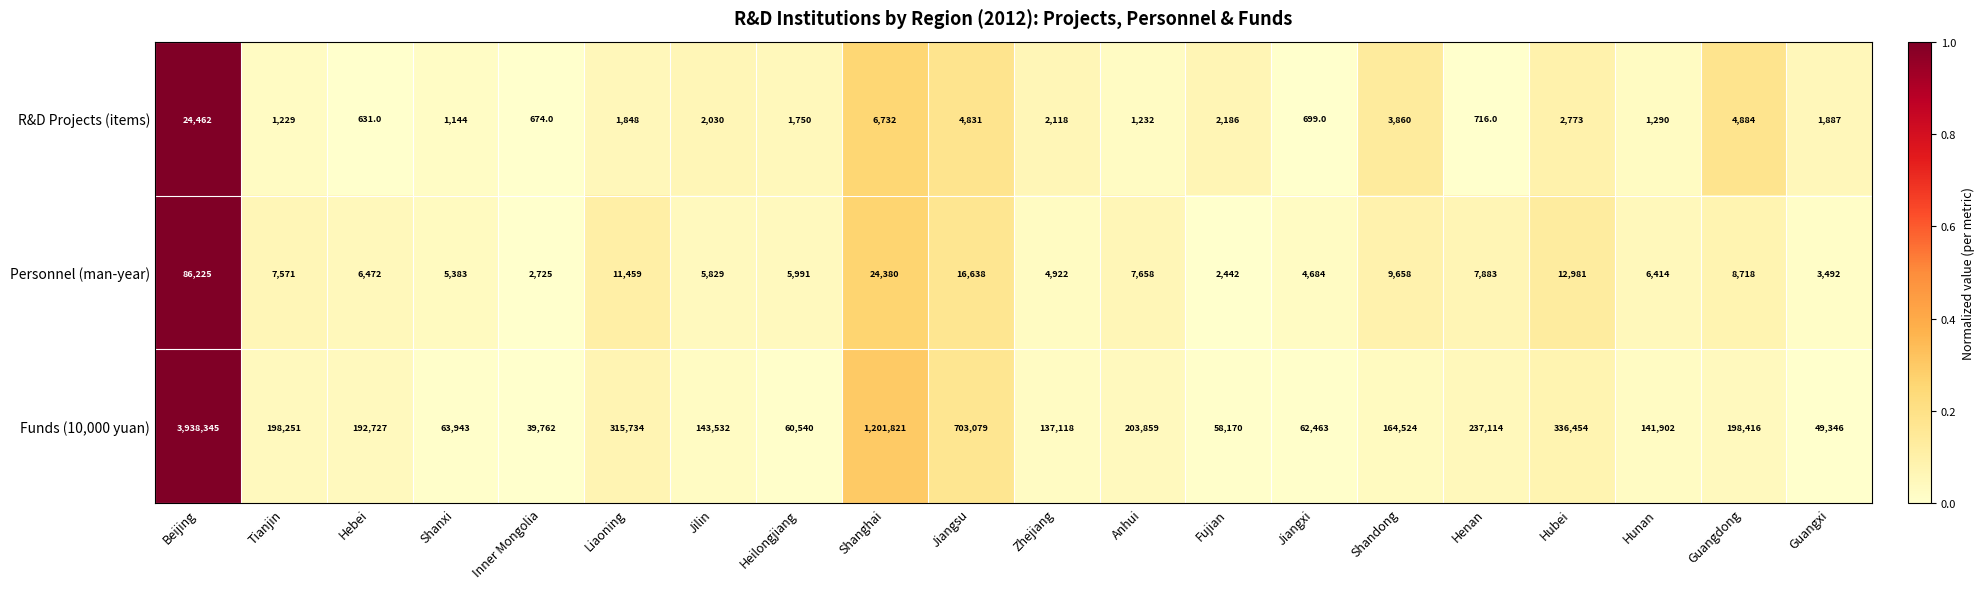

Which series has the largest total across all categories?

Funds (10,000 yuan)